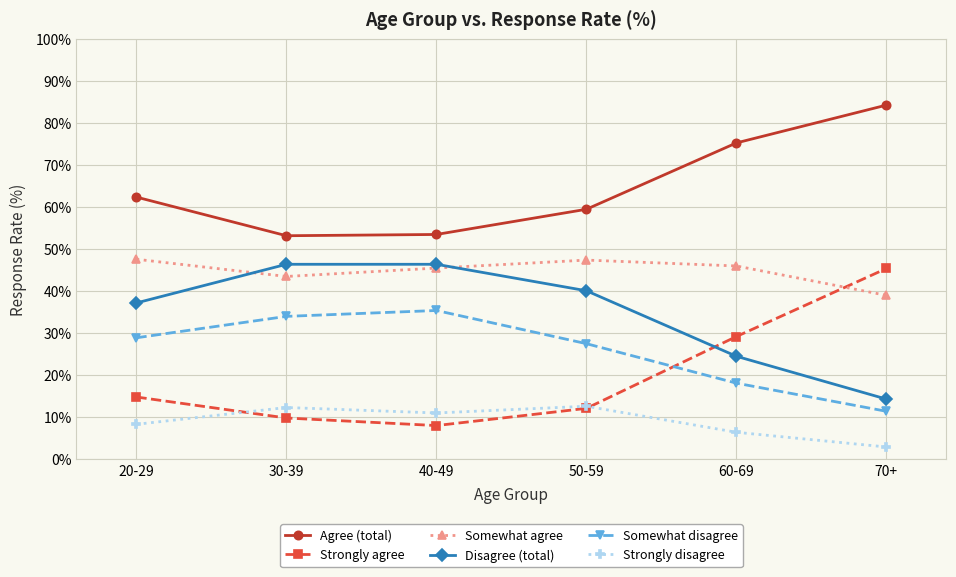

What is the spread (max minus min) of values at 20-29?

54.1